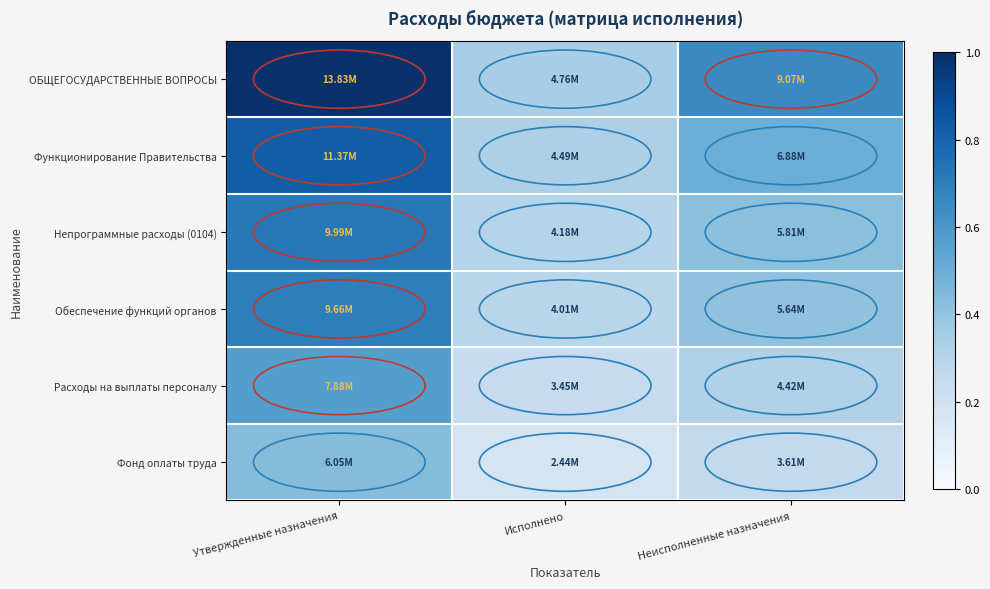

Reading left to right, list all the values displayed in this chart.

ОБЩЕГОСУДАРСТВЕННЫЕ ВОПРОСЫ: Утвержденные назначения=1.0	Исполнено=0.3	Неисполненные назначения=0.7
Функционирование Правительства: Утвержденные назначения=0.8	Исполнено=0.3	Неисполненные назначения=0.5
Непрограммные расходы (0104): Утвержденные назначения=0.7	Исполнено=0.3	Неисполненные назначения=0.4
Обеспечение функций органов: Утвержденные назначения=0.7	Исполнено=0.3	Неисполненные назначения=0.4
Расходы на выплаты персоналу: Утвержденные назначения=0.6	Исполнено=0.2	Неисполненные назначения=0.3
Фонд оплаты труда: Утвержденные назначения=0.4	Исполнено=0.2	Неисполненные назначения=0.3